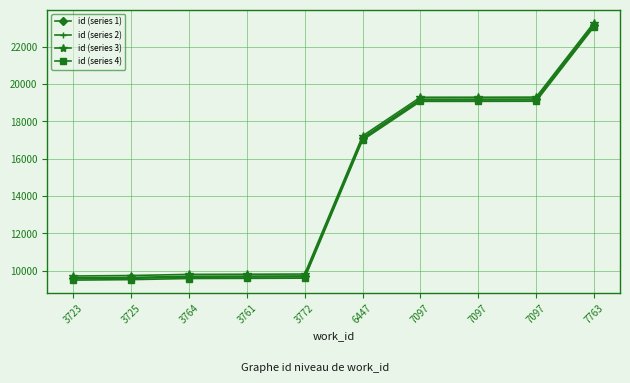

What is the total value across all series at 3723?

38402